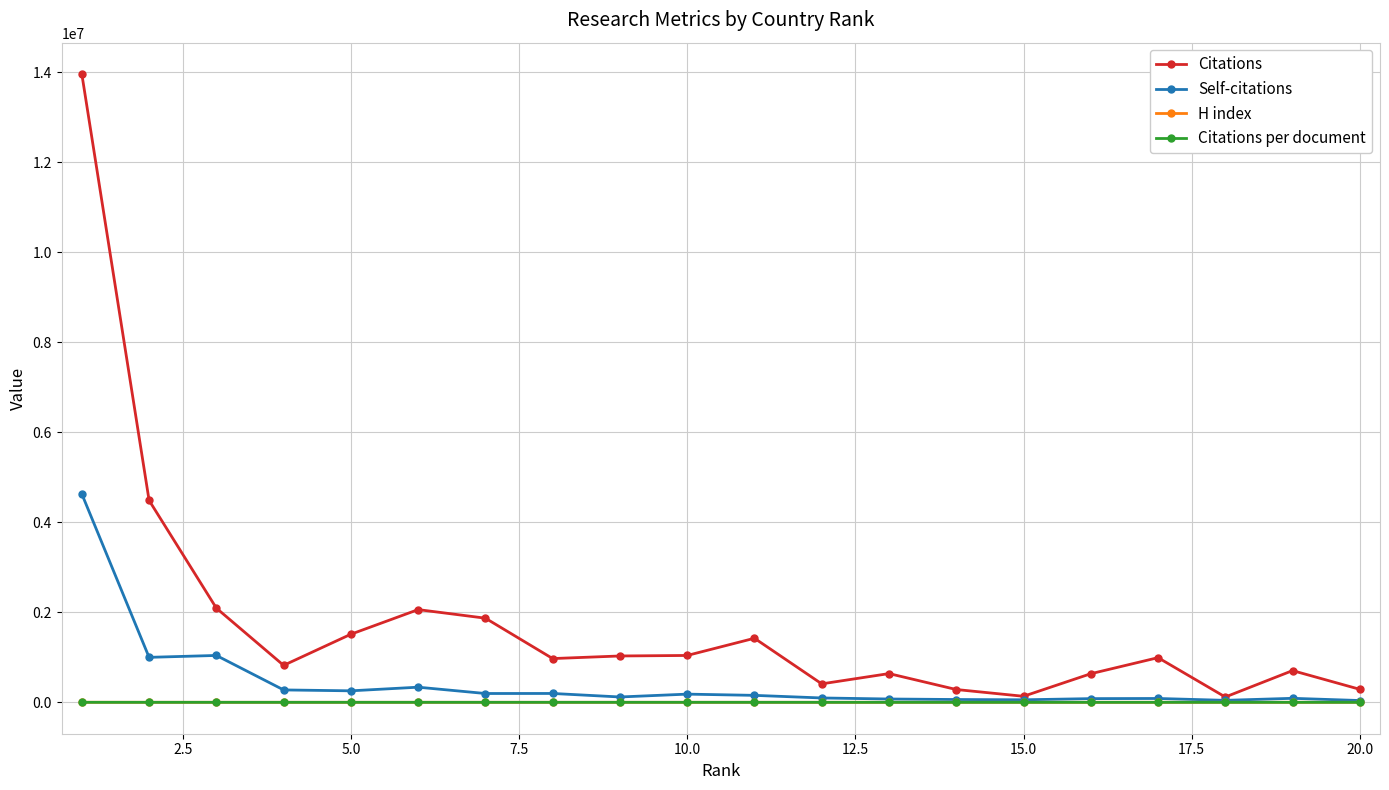

Which series has the largest total across all categories?

Citations